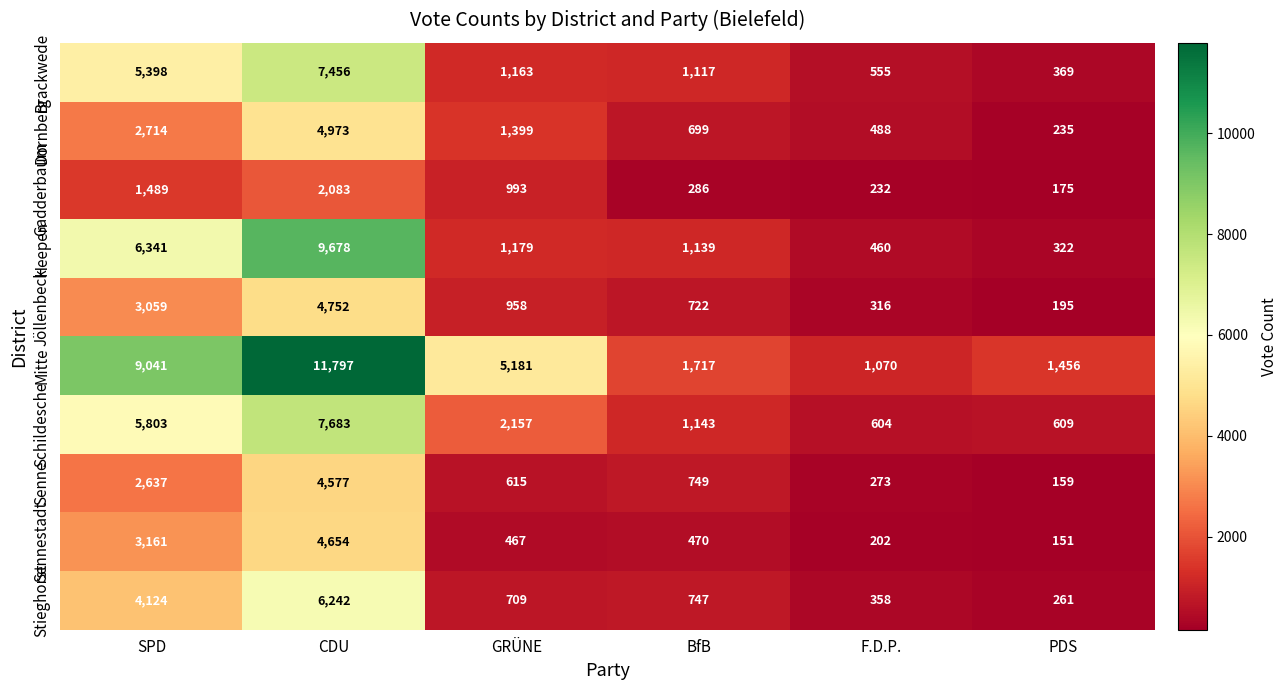

Is it true that Dornberg equals 4463 at SPD?

False